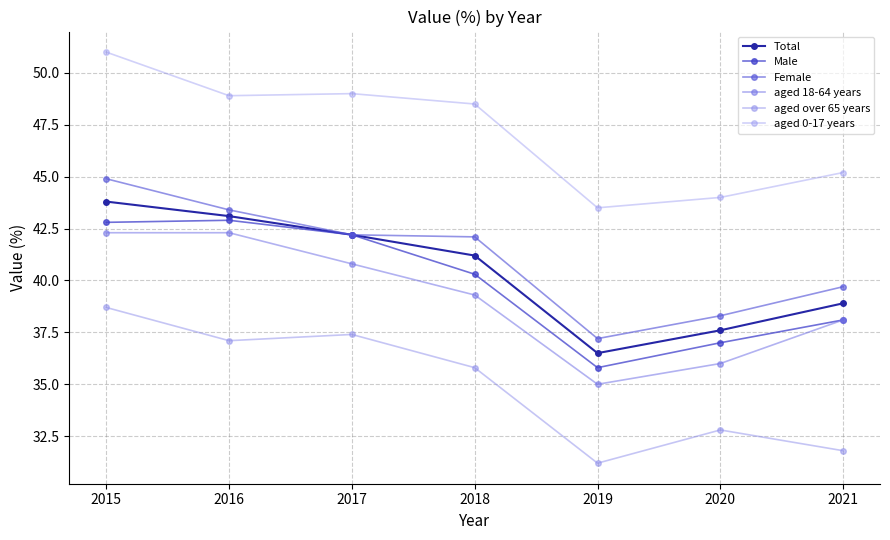

Rank the series by their maximum value, from lowest to highest.

aged over 65 years, aged 18-64 years, Male, Total, Female, aged 0-17 years